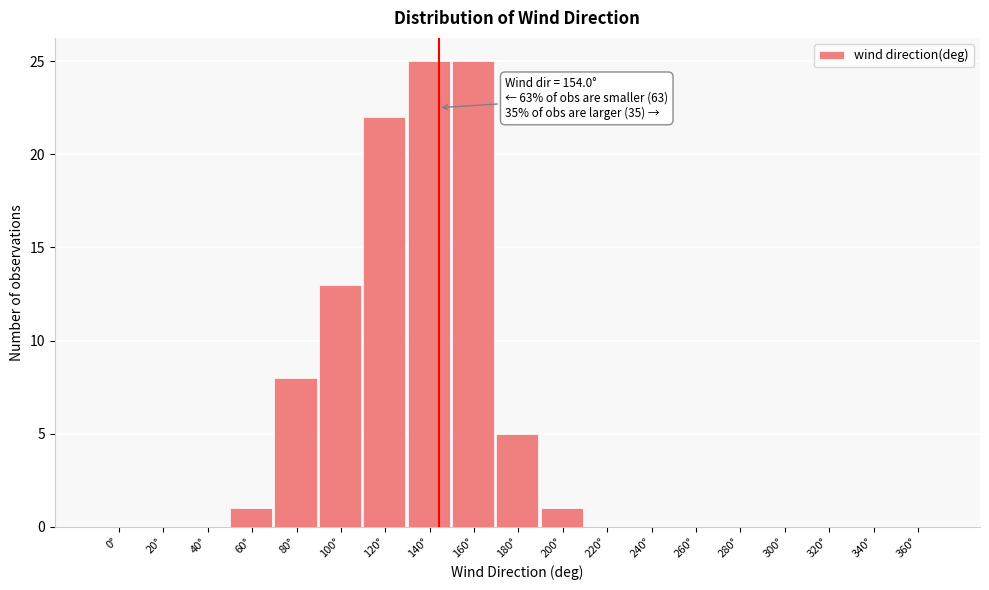

Reading left to right, list all the values displayed in this chart.

0°=0	20°=0	40°=0	60°=1	80°=8	100°=13	120°=22	140°=25	160°=25	180°=5	200°=1	220°=0	240°=0	260°=0	280°=0	300°=0	320°=0	340°=0	360°=0